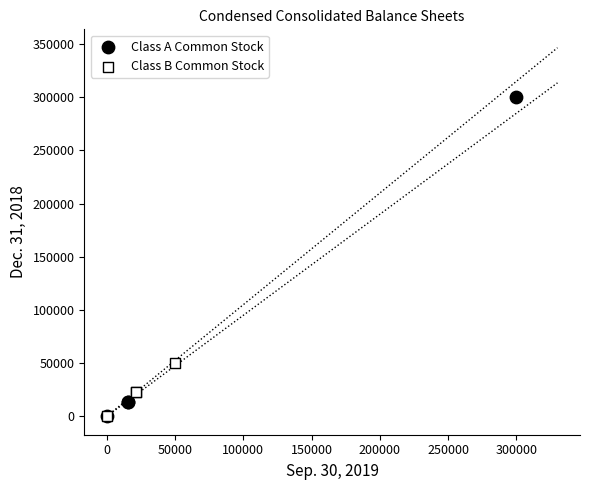

Which series contains the highest Y value?

Class A Common Stock